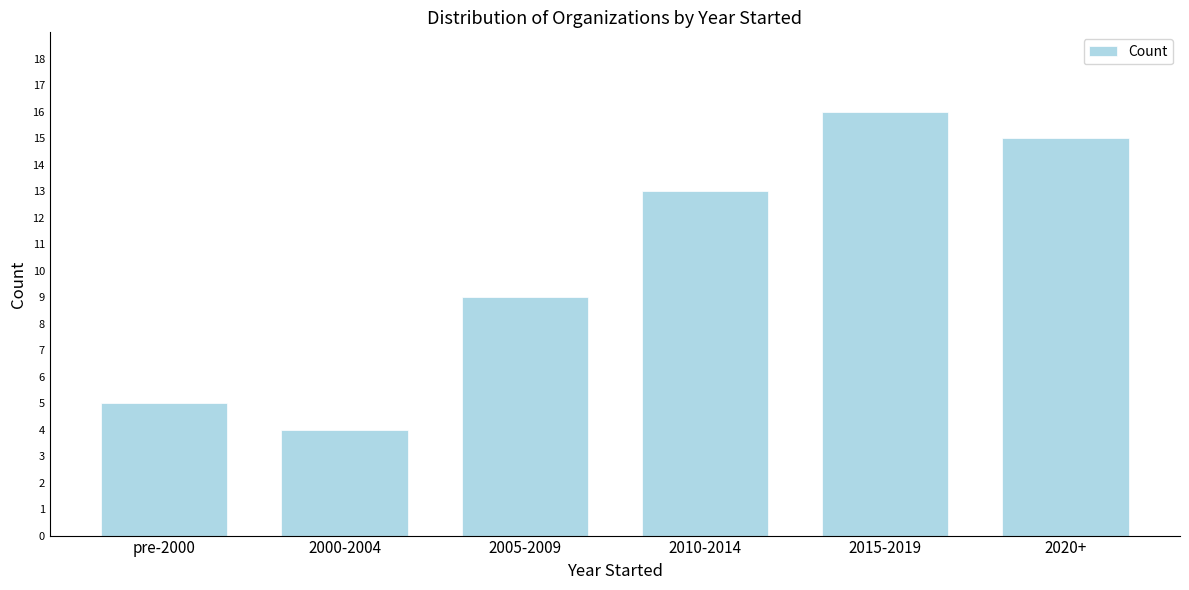

Reading right to left, list all the values displayed in this chart.

15	16	13	9	4	5